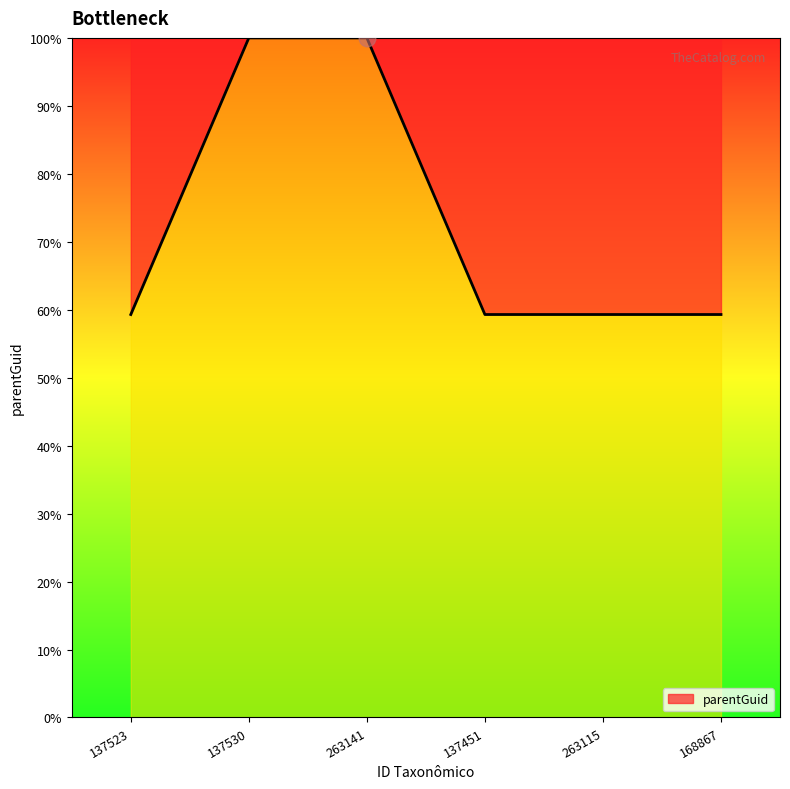

What is the sum of all values?

437.2